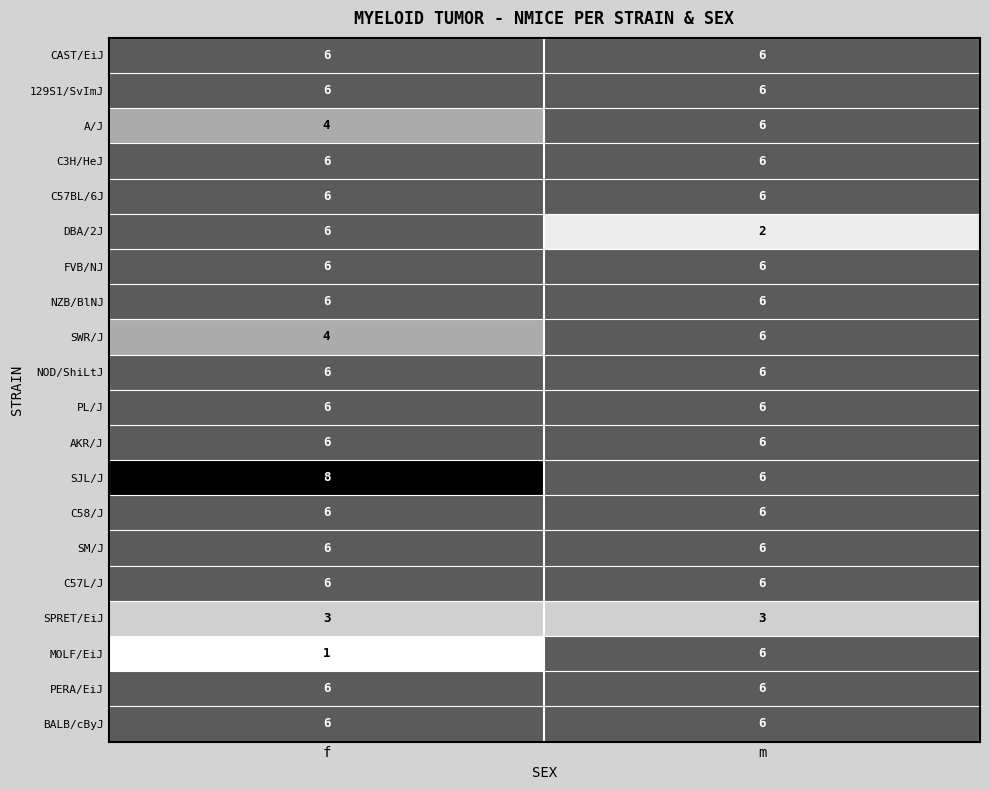

Between f and m, which series saw the biggest shift?

MOLF/EiJ